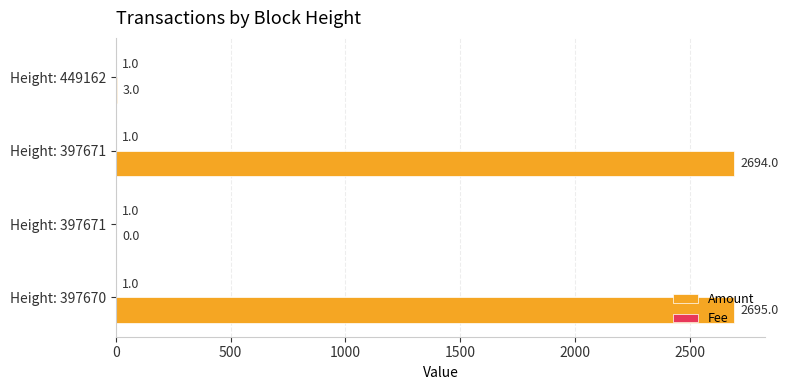

Rank the series by their maximum value, from highest to lowest.

Amount, Fee